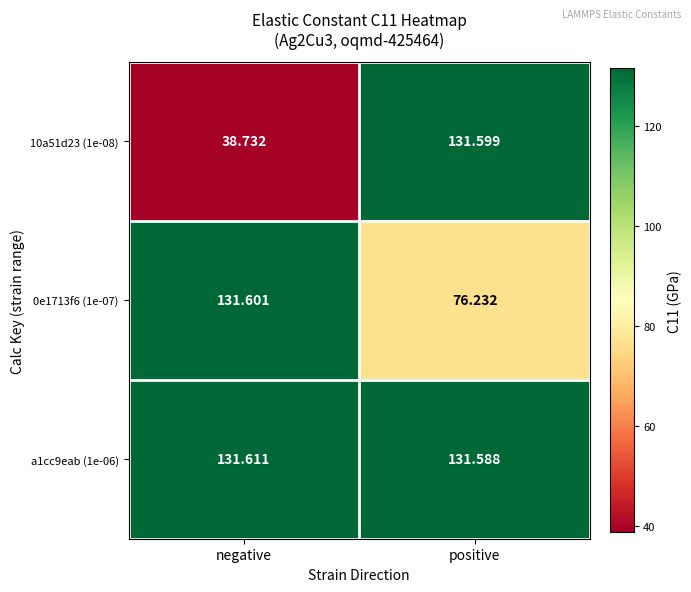

List the labels in order of 10a51d23 (1e-08) value, largest first.

positive, negative